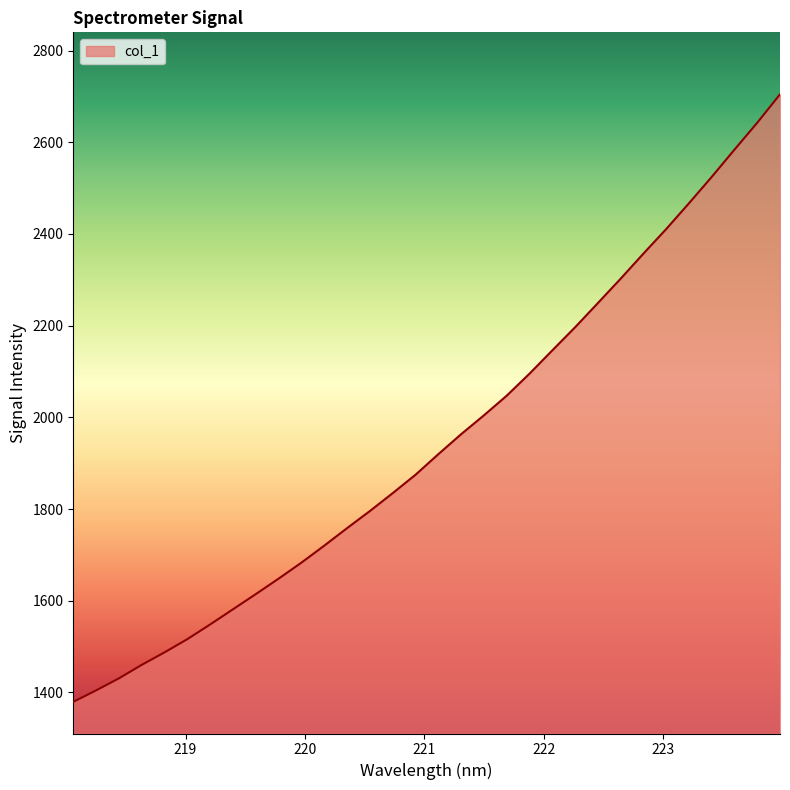

What is the difference between the maximum and minimum values?

1325.2